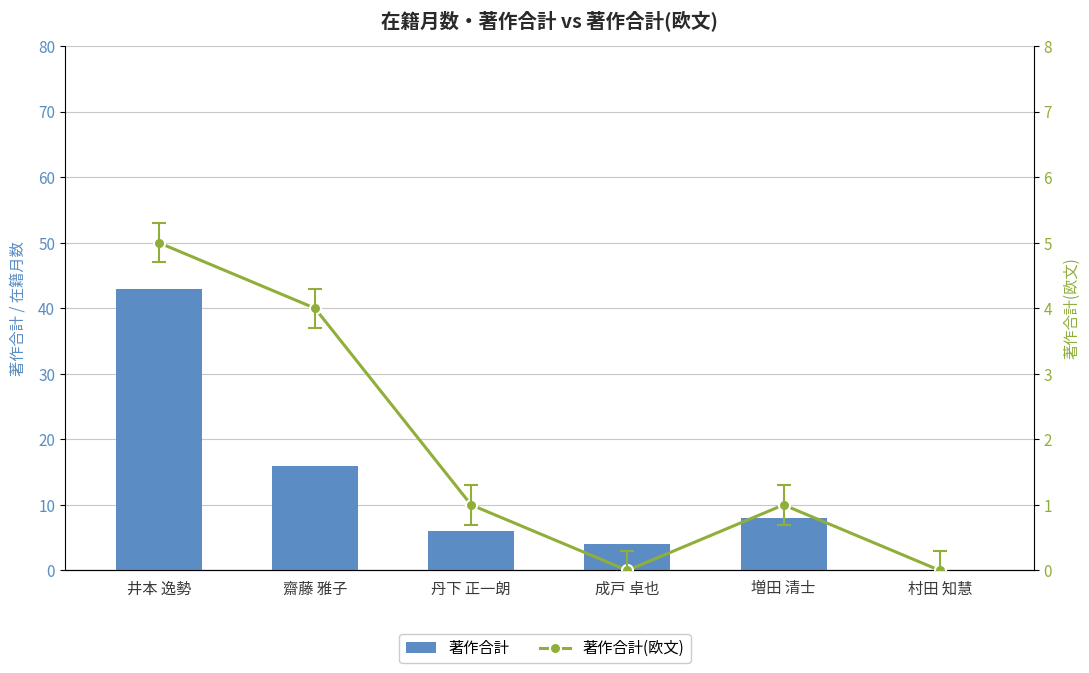

What is the value of the 著作合計(欧文) bar at the 1st from the left?

5